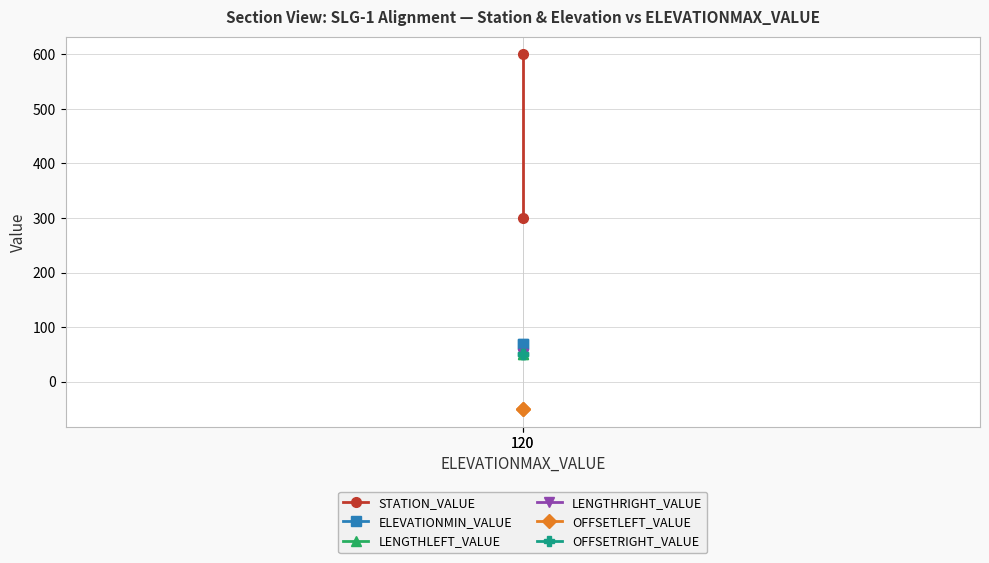

What is the total value across all series at 120?

470